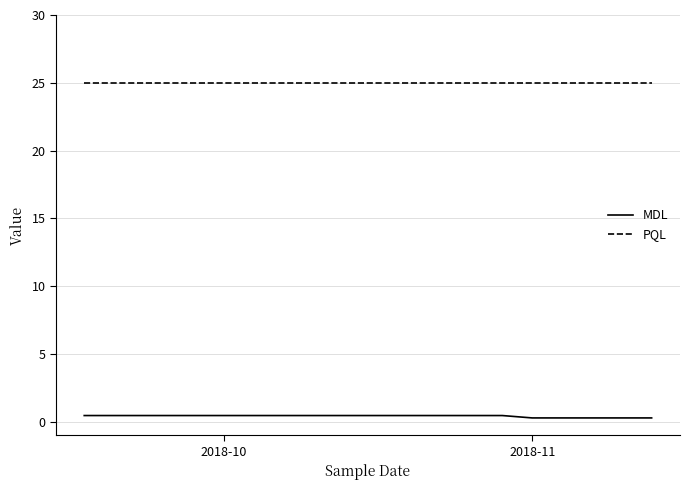

How many lines are shown in the chart?

2